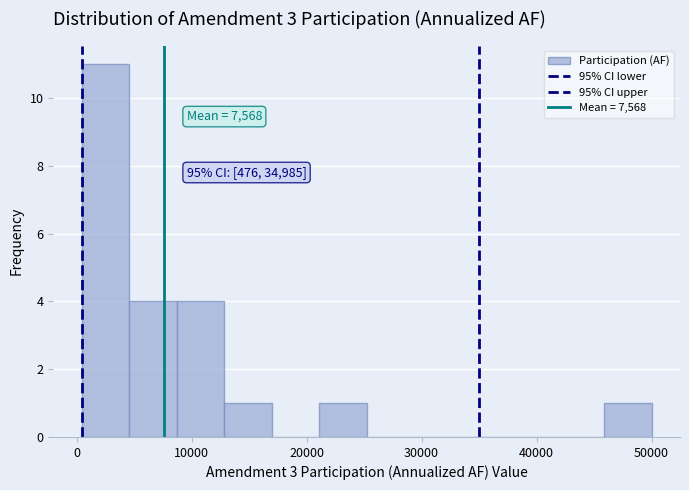

Over which range of the x-axis is the bar tallest?

0 to 5000